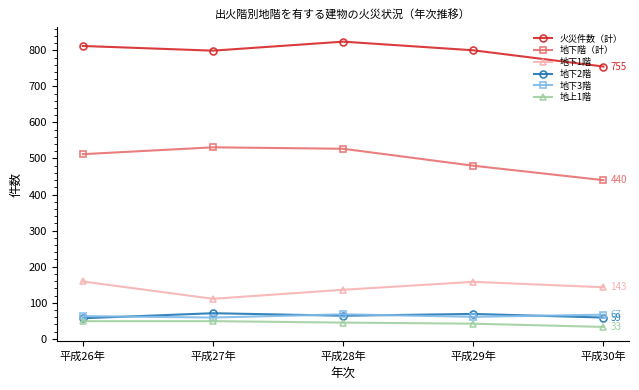

What are all the series names shown in the legend?

火災件数（計）, 地下階（計）, 地下1階, 地下2階, 地下3階, 地上1階